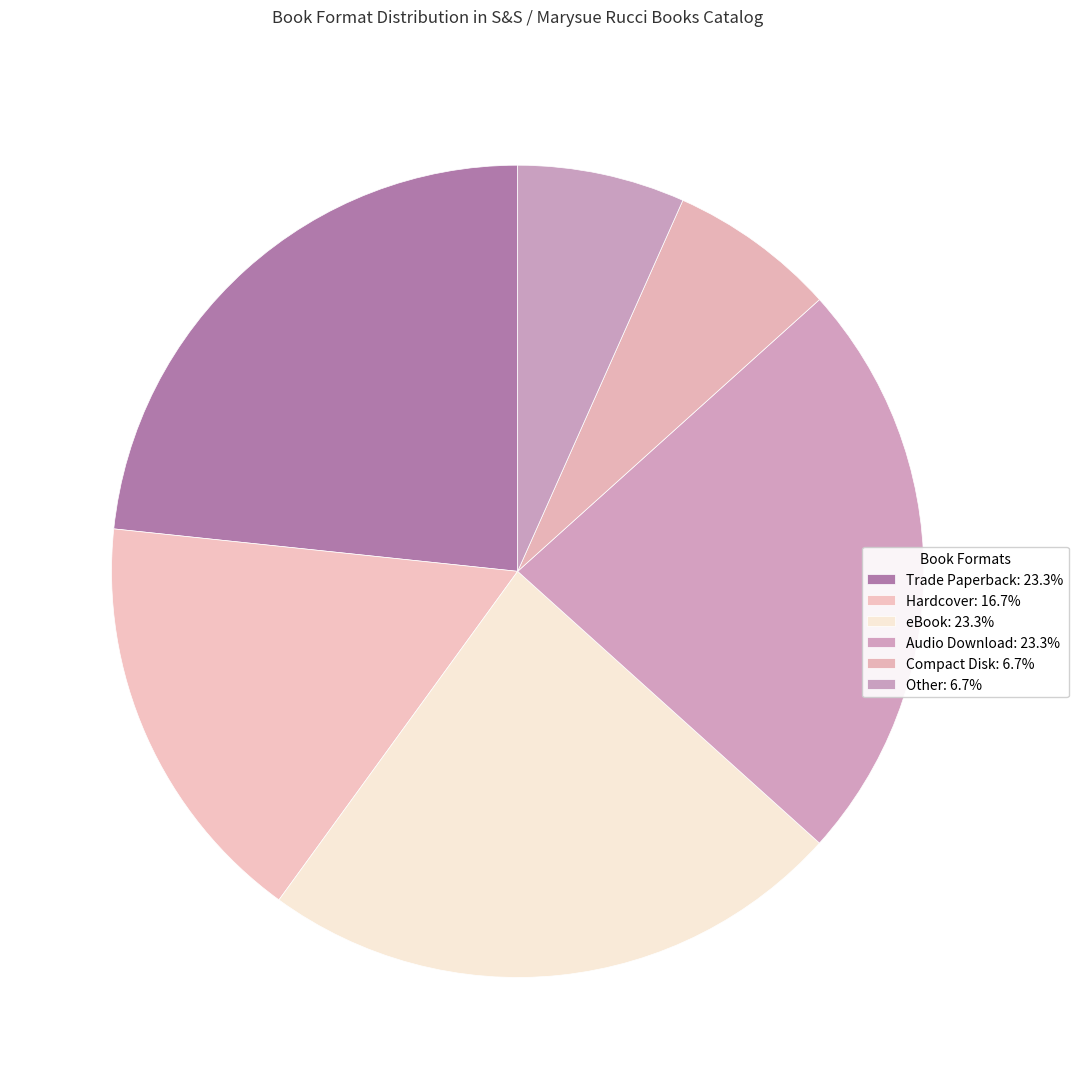

Rank the categories by value from highest to lowest.

Trade Paperback, eBook, Audio Download, Hardcover, Compact Disk, Other